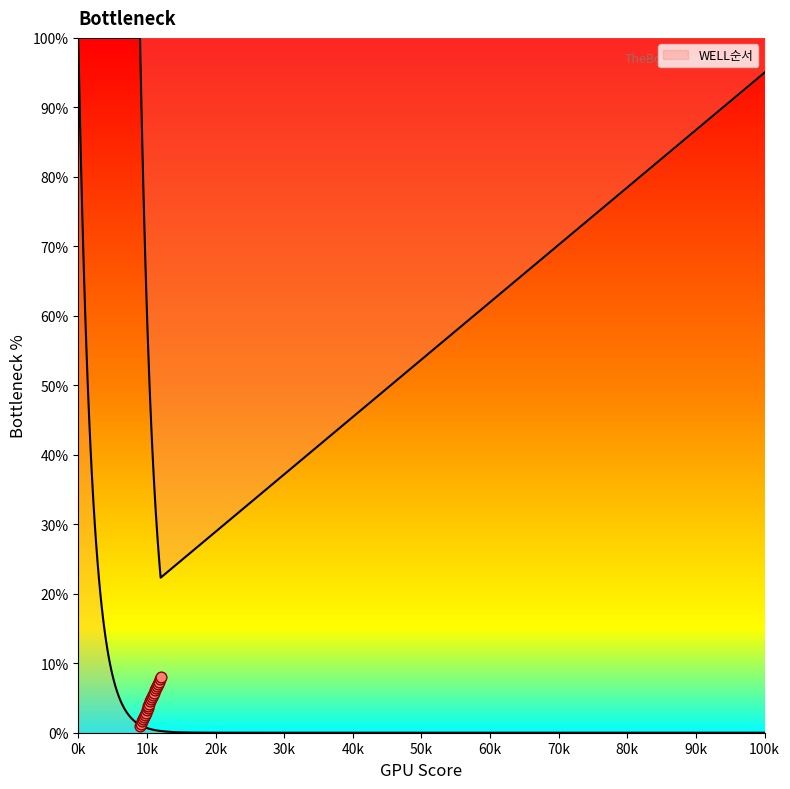

Which has a higher value, A3 or A7?

A7